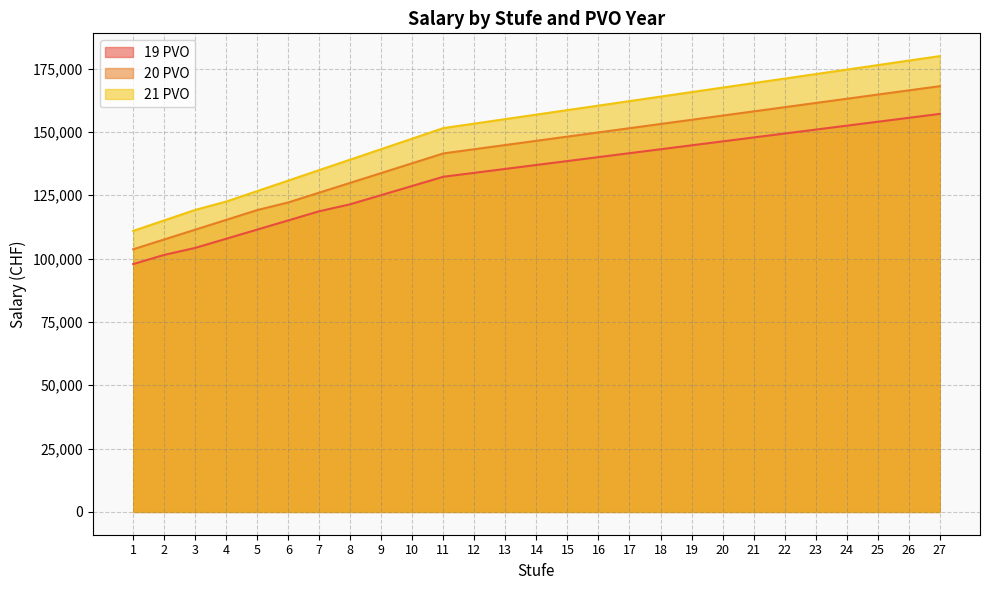

What is the average value of the 20 PVO series?

142146